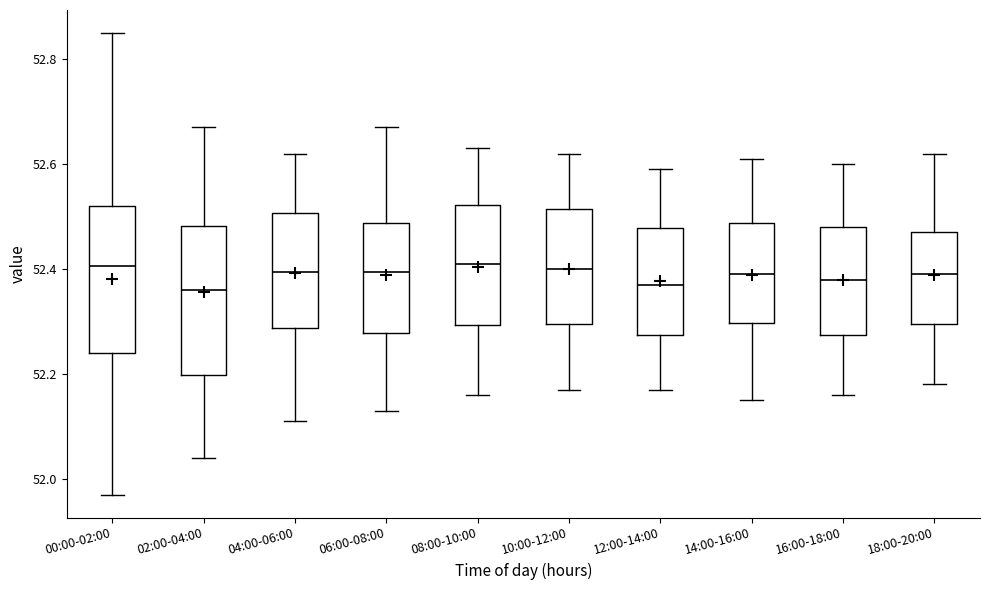

Reading left to right, read every box against the y-axis: the position of its median line, the range the box covers, and the ends of its whiskers. The values are not printed on the chart, so give them approximately, as read against the axis.

00:00-02:00: median 52.40, box 52.24 to 52.52, whiskers 51.98 to 52.86
02:00-04:00: median 52.36, box 52.20 to 52.48, whiskers 52.04 to 52.68
04:00-06:00: median 52.40, box 52.28 to 52.50, whiskers 52.12 to 52.62
06:00-08:00: median 52.40, box 52.28 to 52.48, whiskers 52.14 to 52.68
08:00-10:00: median 52.42, box 52.30 to 52.52, whiskers 52.16 to 52.64
10:00-12:00: median 52.40, box 52.30 to 52.52, whiskers 52.18 to 52.62
12:00-14:00: median 52.38, box 52.28 to 52.48, whiskers 52.18 to 52.60
14:00-16:00: median 52.40, box 52.30 to 52.48, whiskers 52.16 to 52.62
16:00-18:00: median 52.38, box 52.28 to 52.48, whiskers 52.16 to 52.60
18:00-20:00: median 52.40, box 52.30 to 52.48, whiskers 52.18 to 52.62